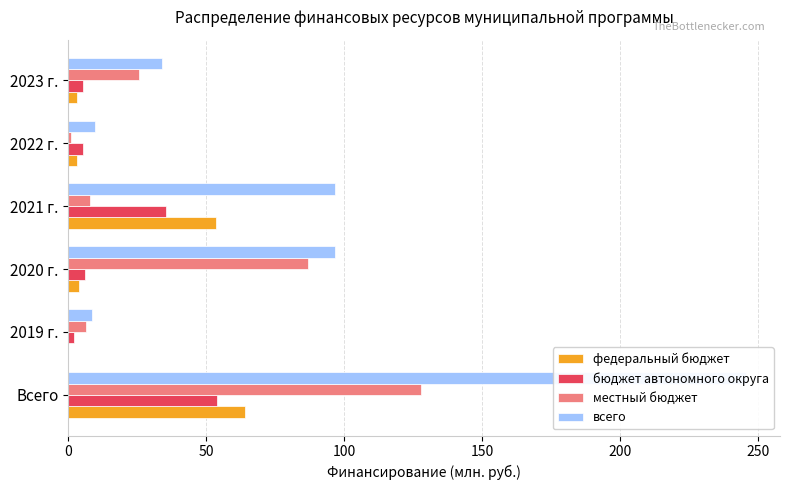

Reading right to left, what are all the values shown in this chart?

федеральный бюджет: 3.4	3.4	53.4	3.8	0.0	63.9
бюджет автономного округа: 5.2	5.2	35.3	5.9	2.3	54.0
местный бюджет: 25.5	1.0	7.8	86.9	6.4	127.7
всего: 34.1	9.6	96.6	96.6	8.7	245.5